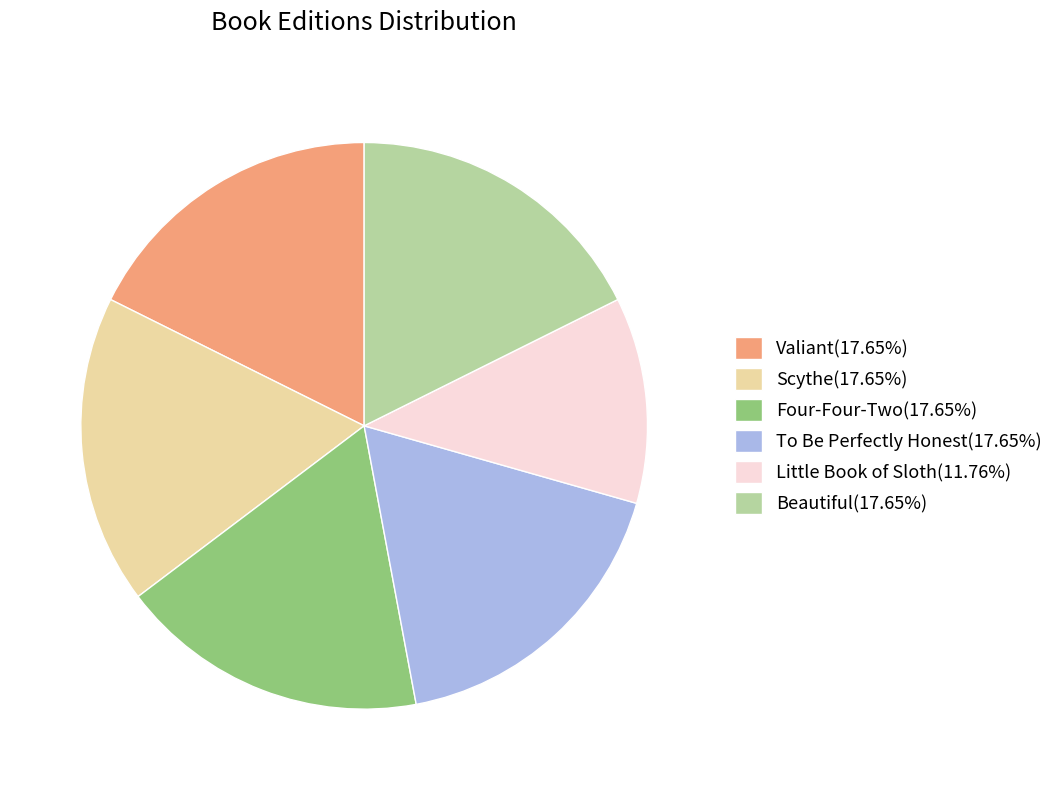

Is Scythe(17.65%) the majority of the pie?

No